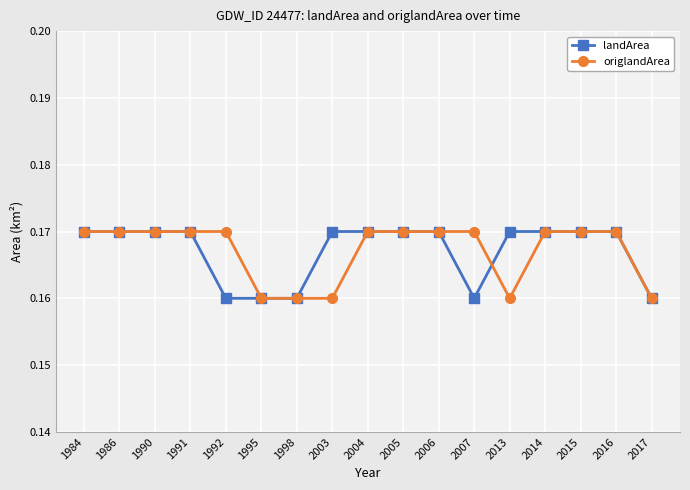

Between 2004 and 2013, which series saw the biggest shift?

origlandArea